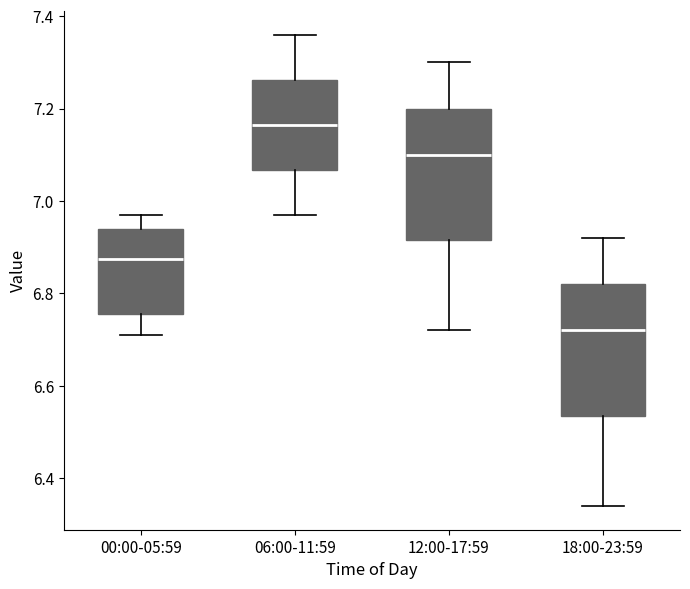

Which box has the lowest median line?

18:00-23:59